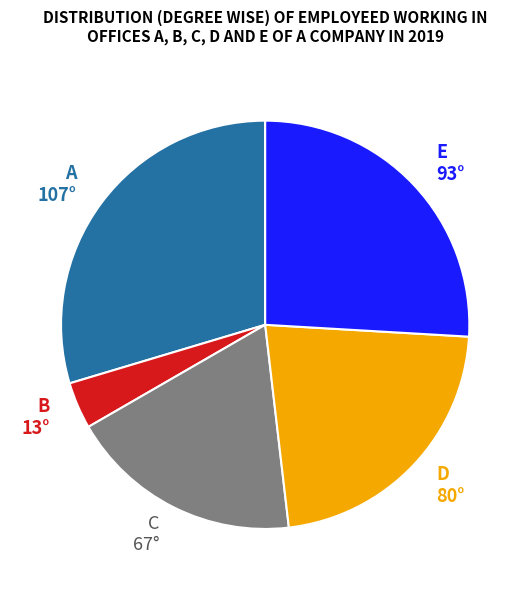

The A 107° slice represents 30% of the pie. True or false?

True